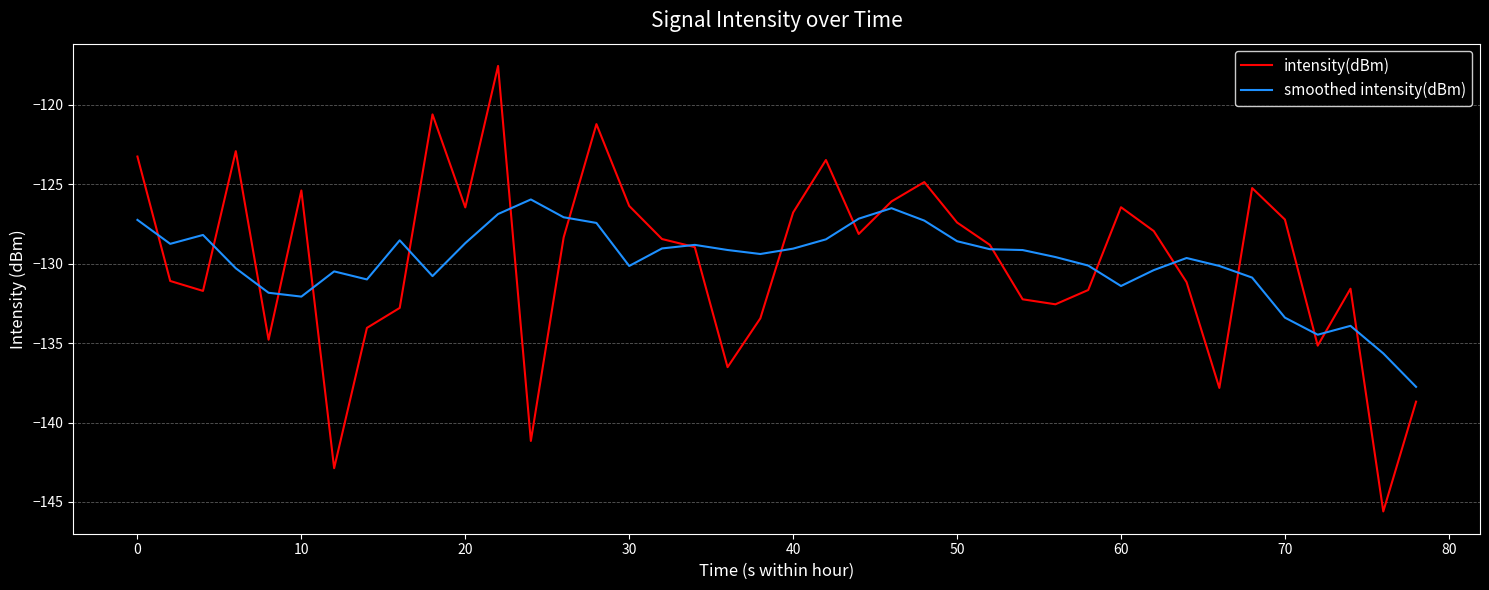

What is the difference between the maximum and minimum values in the intensity(dBm) series?

28.1